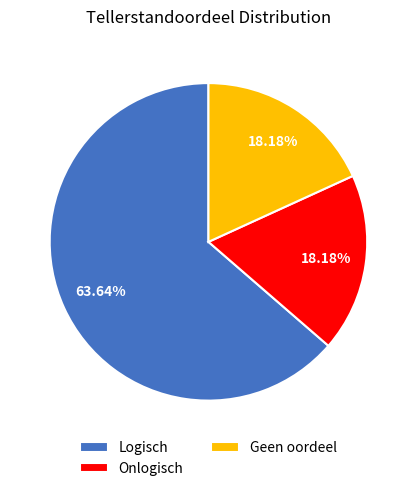

Approximately how many times larger is the value at Logisch compared to Onlogisch?

3.5